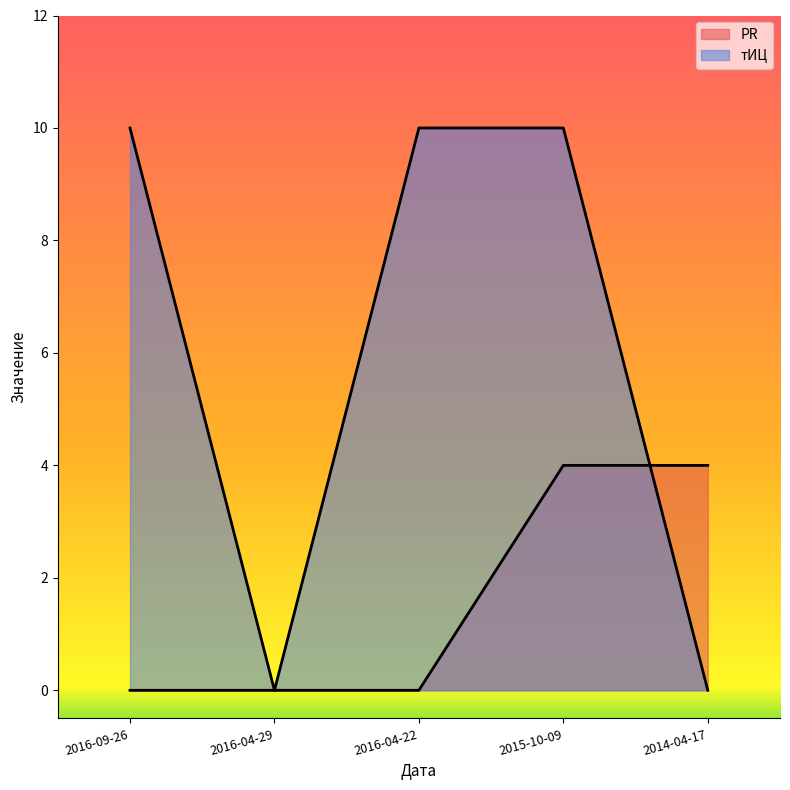

True or false: PR and тИЦ intersect in this chart.

True